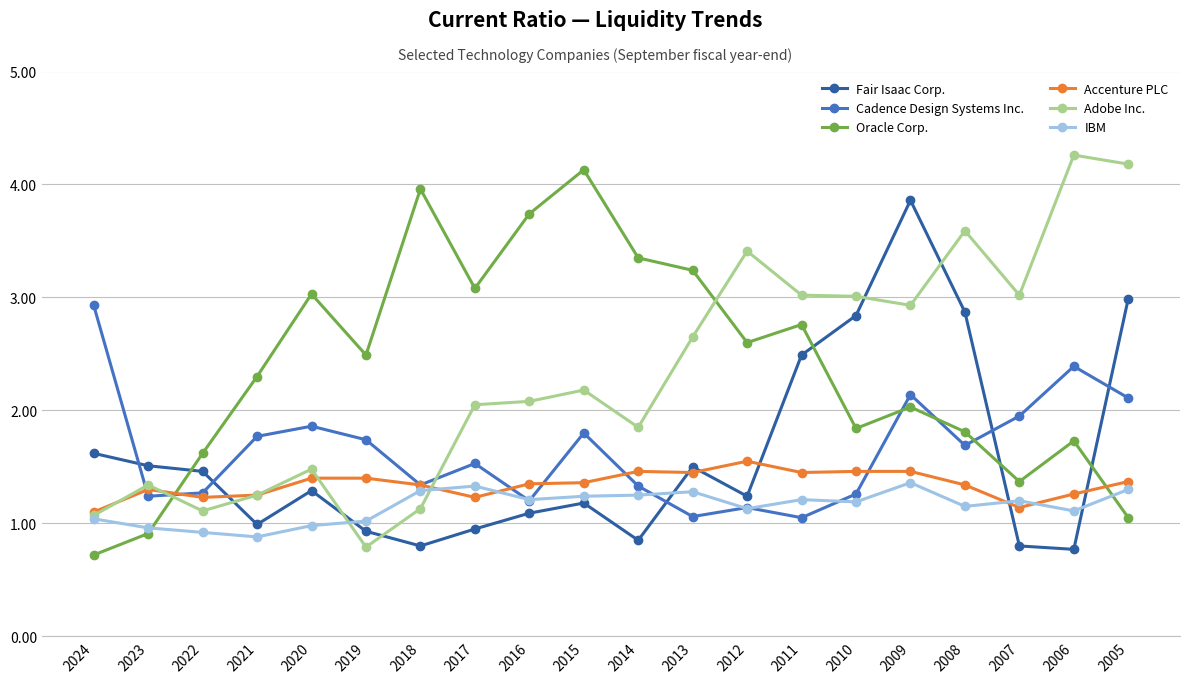

How many interior local peaks does the Oracle Corp. series have?

6